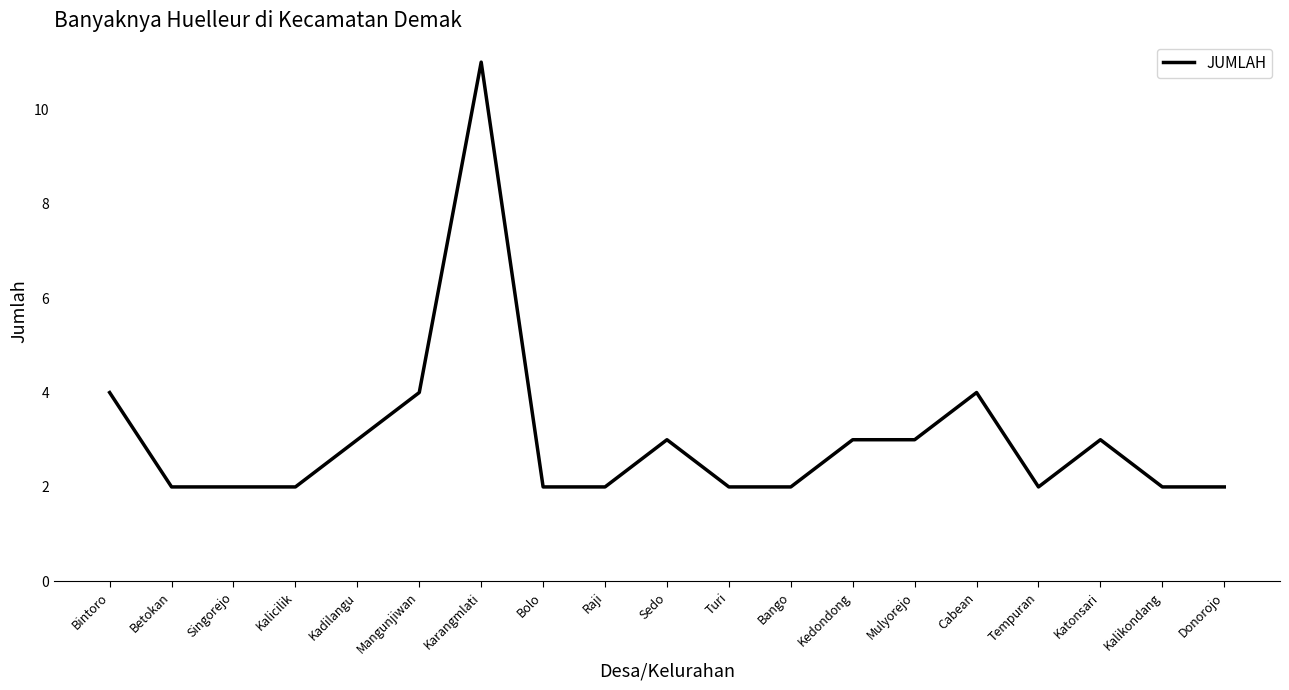

What is the sum of all values?

58